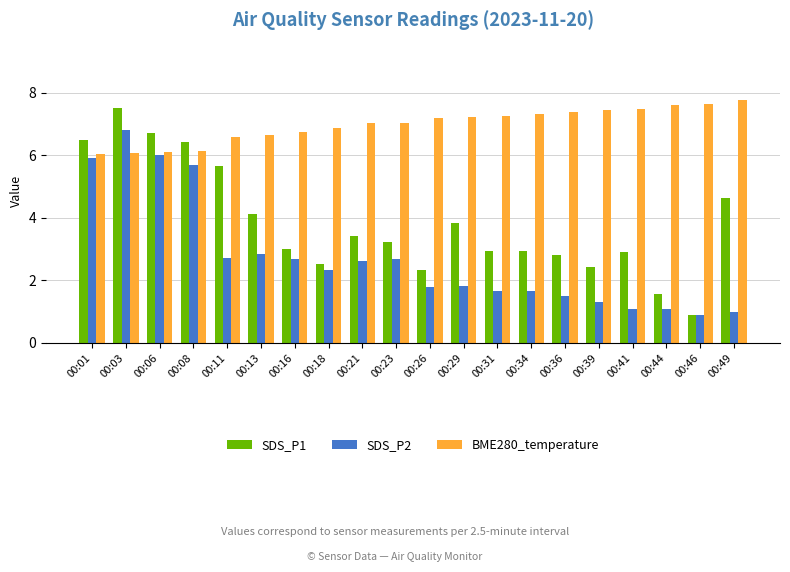

What is the difference between the BME280_temperature values at 00:26 and 00:11?

0.6